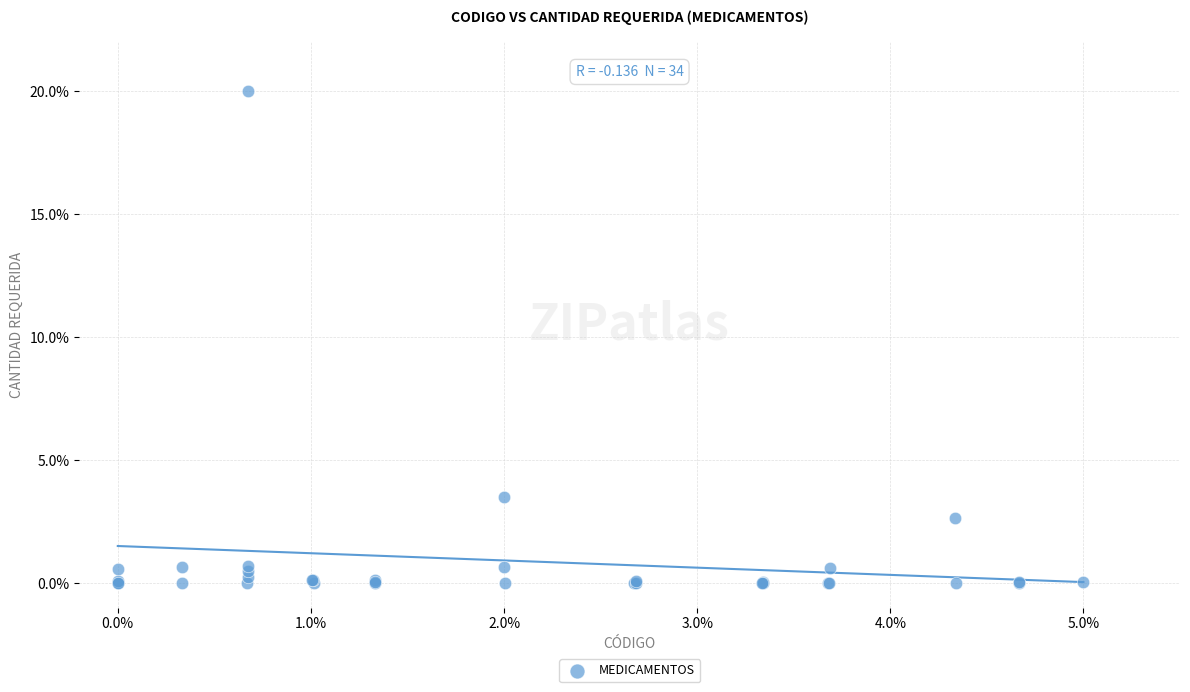

What Y value in the scatter plot is closest to 10?

3.5